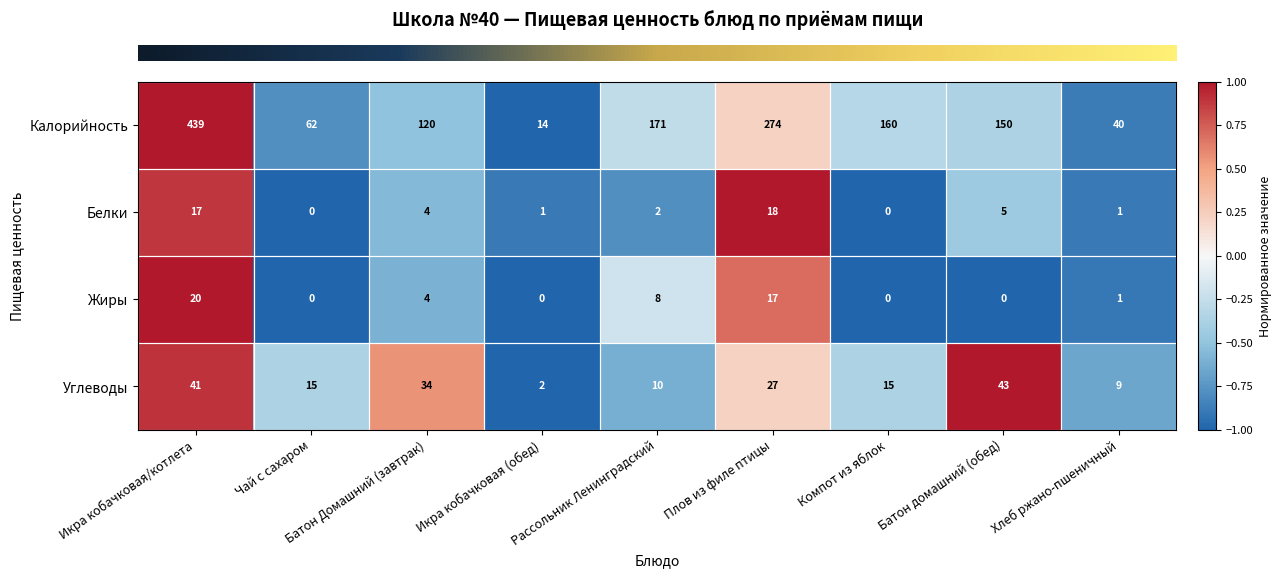

What is the sum of all Белки values?

48